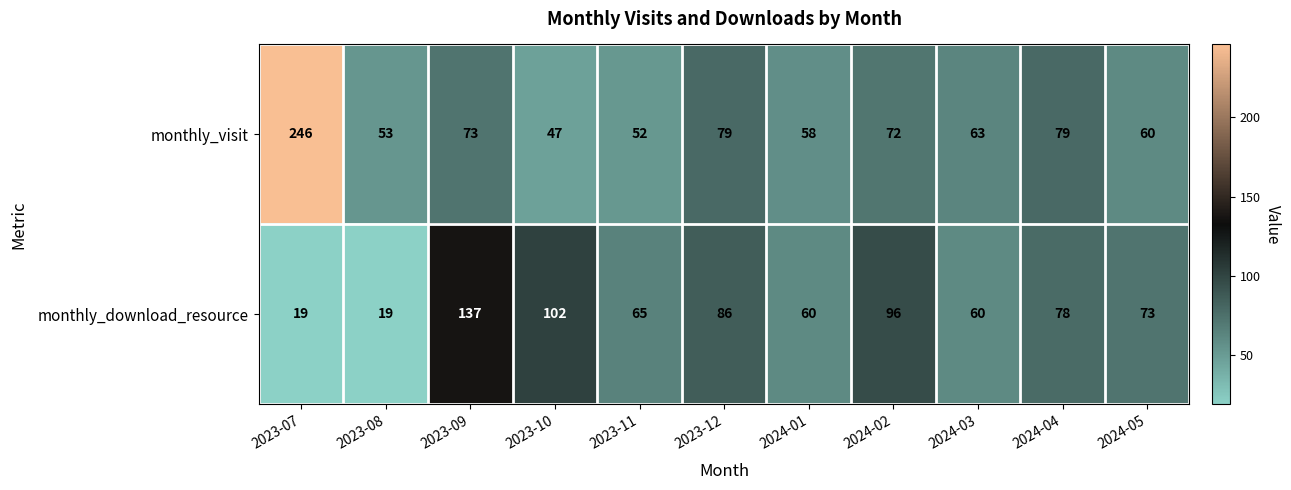

What is the minimum value shown in the chart?

19